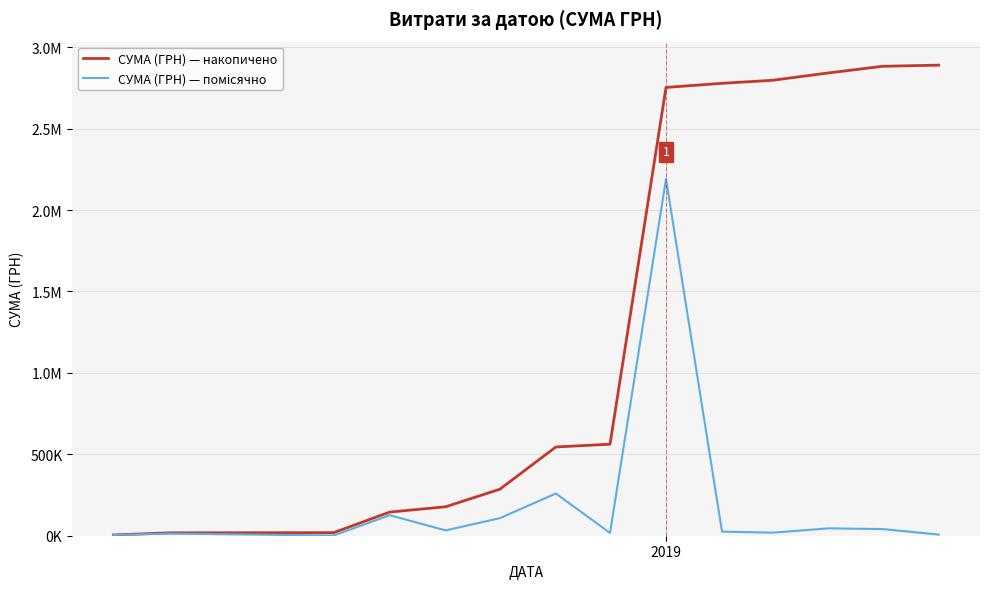

Does the chart have visible grid lines?

Yes